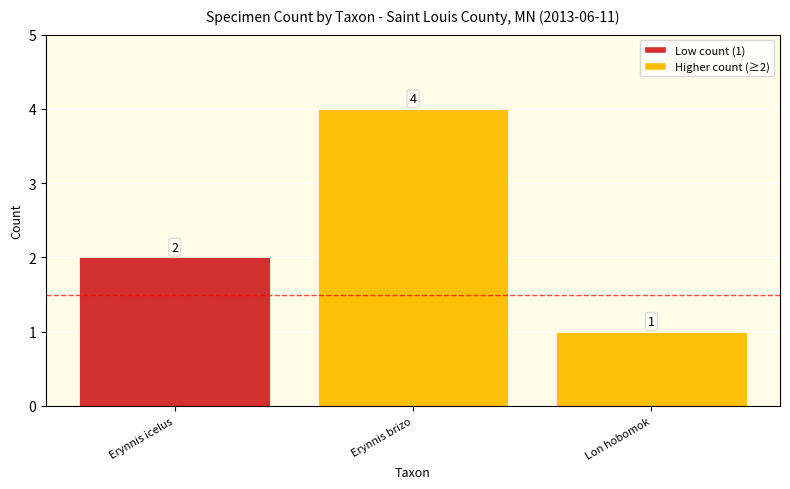

Reading left to right, transcribe all the data shown in this chart.

Erynnis icelus=2	Erynnis brizo=4	Lon hobomok=1